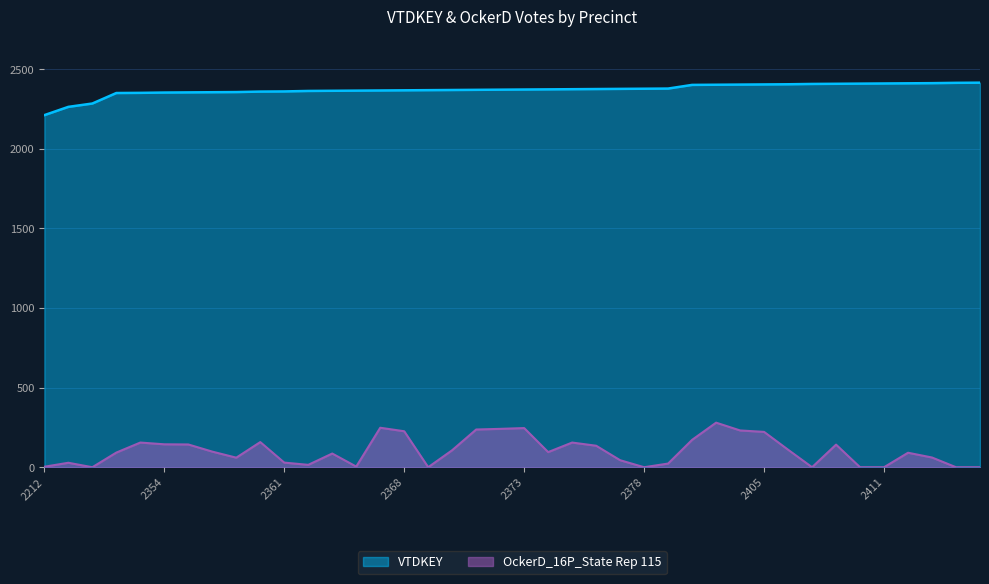

What is the spread (max minus min) of values at 2410?

2410